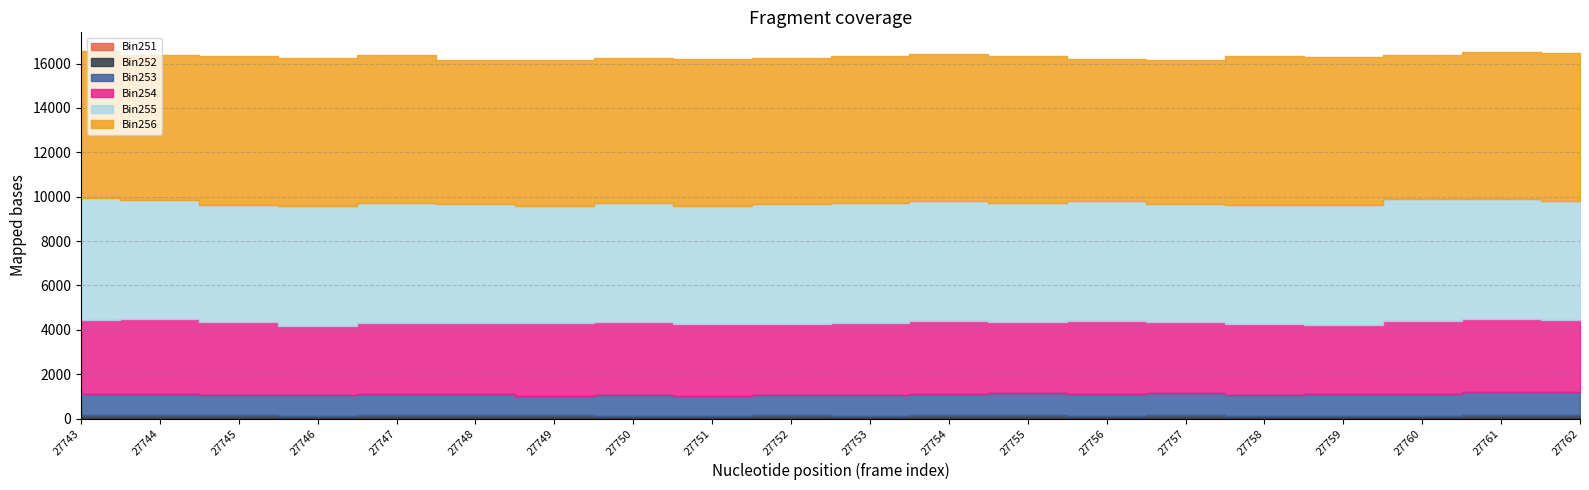

Which label corresponds to the largest value in the chart?

27745